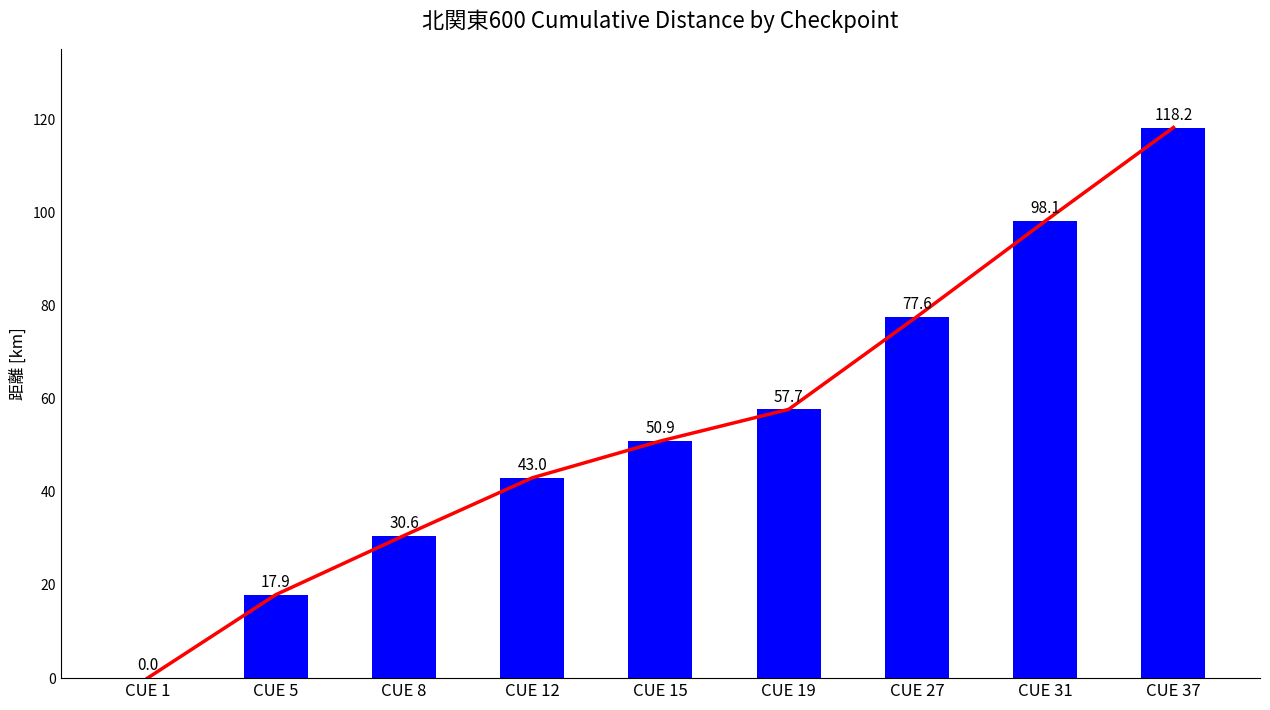

What is the average value of the 距離 [km] series?

54.9